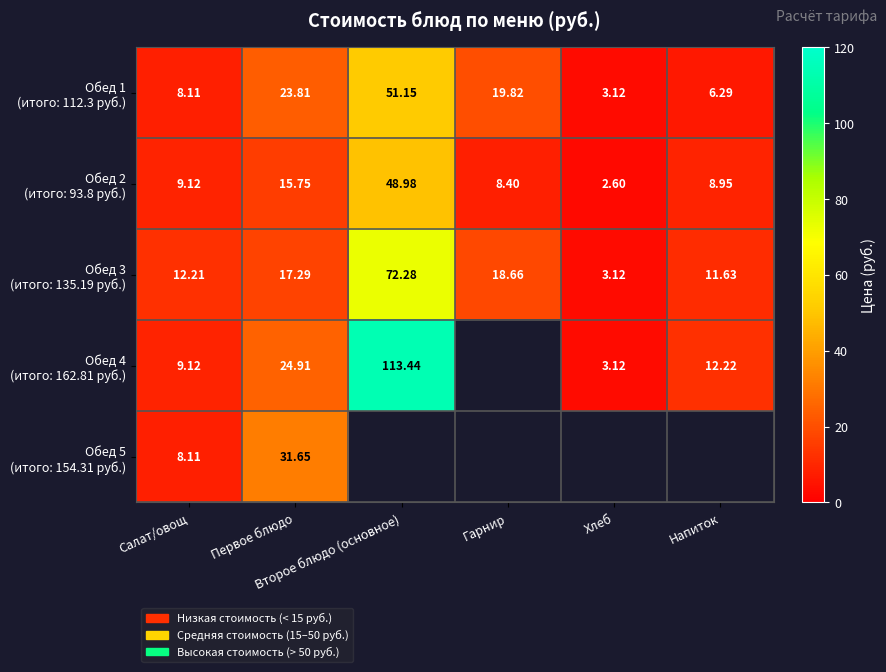

What is the smallest value displayed?

2.6